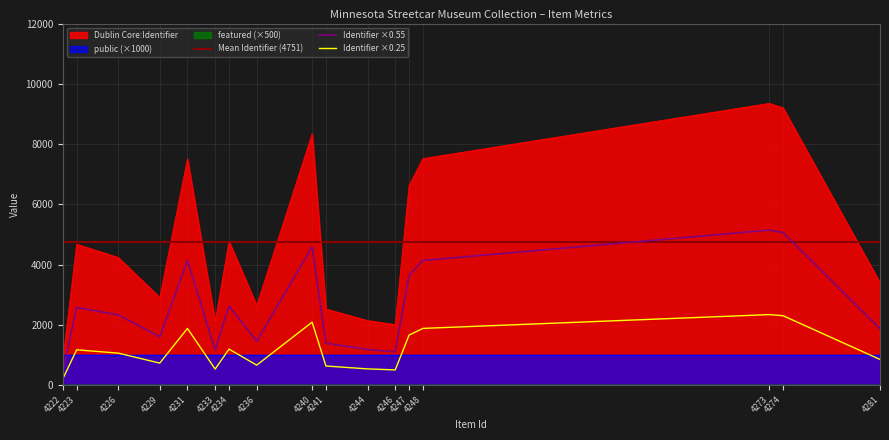

True or false: Dublin Core:Identifier has more than 1 points higher than both neighbors.

True